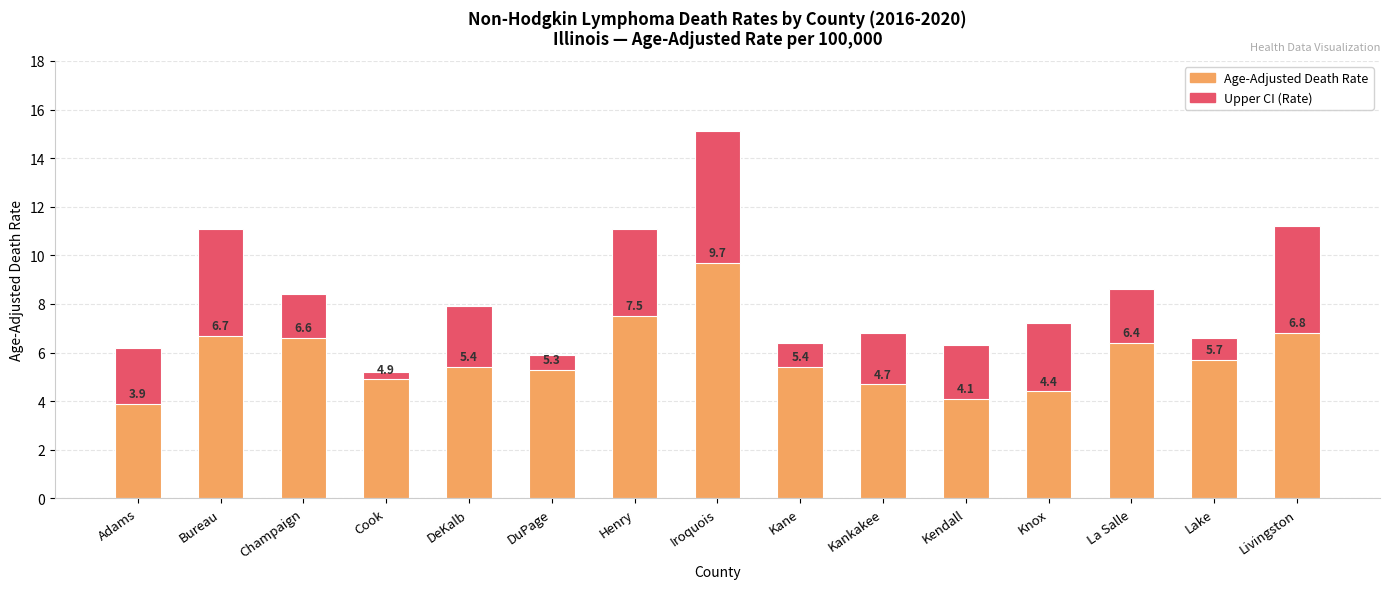

What is the highest value of the Upper CI (Rate) series?

15.1